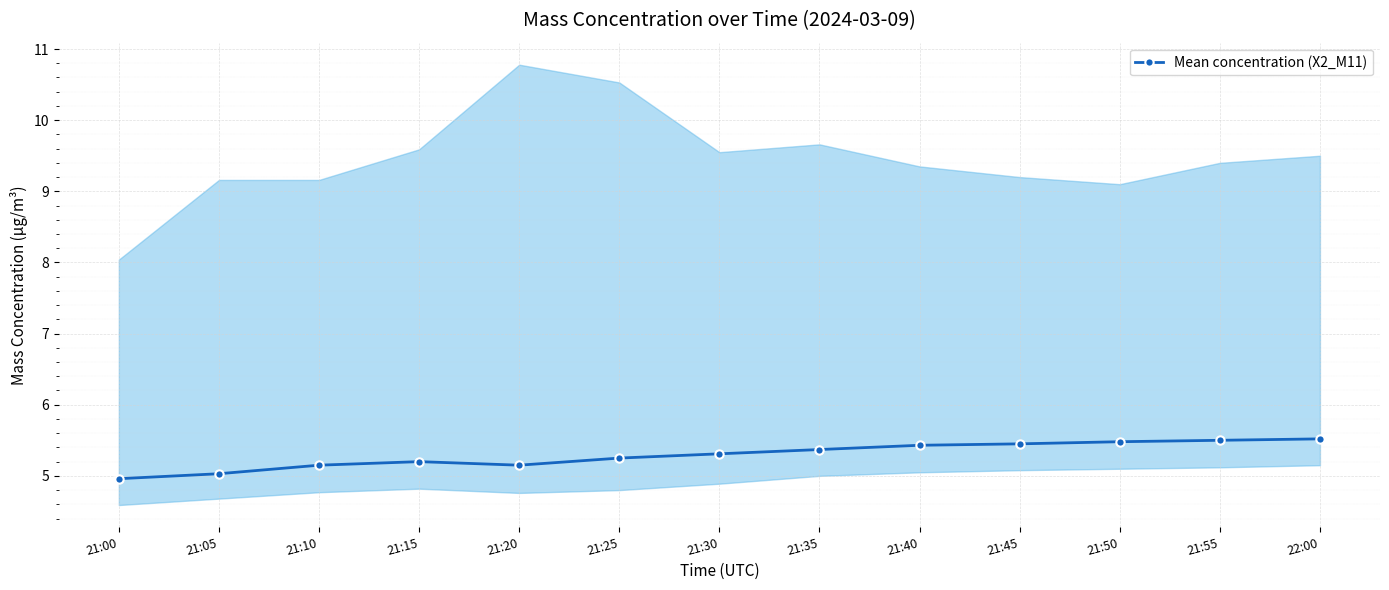

How many points are lower than both their immediate neighbors (excluding endpoints)?

1